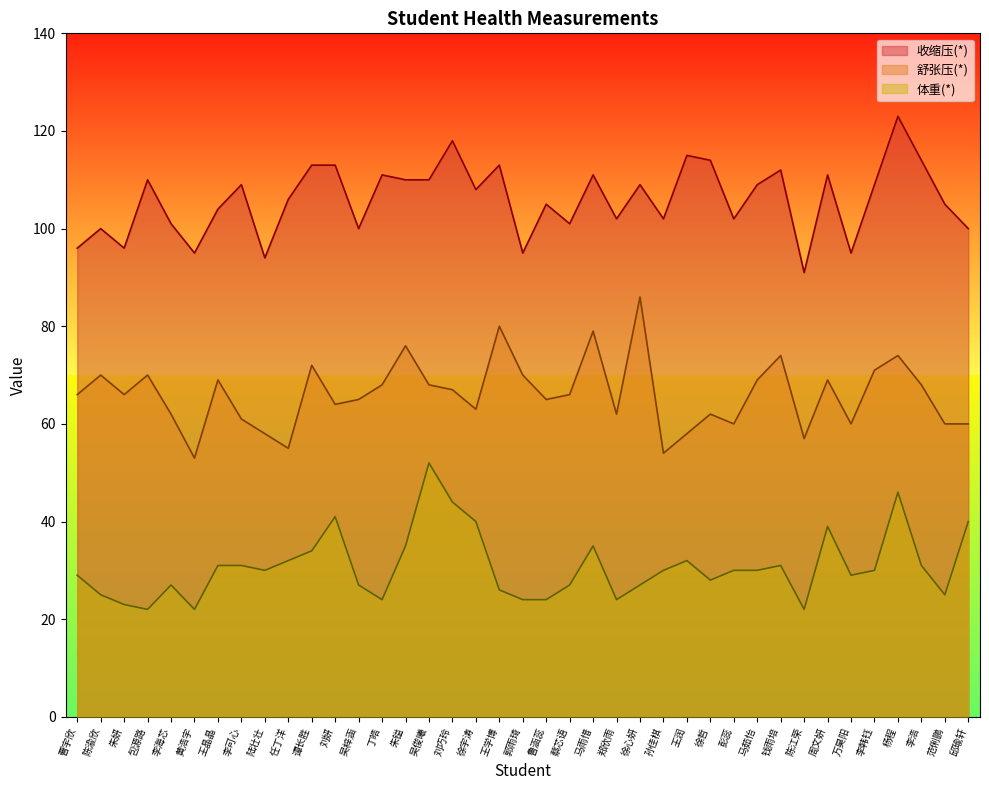

Reading right to left, list all the values displayed in this chart.

收缩压(*): 100	105	114	123	109	95	111	91	112	109	102	114	115	102	109	102	111	101	105	95	113	108	118	110	110	111	100	113	113	106	94	109	104	95	101	110	96	100	96
舒张压(*): 60	60	68	74	71	60	69	57	74	69	60	62	58	54	86	62	79	66	65	70	80	63	67	68	76	68	65	64	72	55	58	61	69	53	62	70	66	70	66
体重(*): 40	25	31	46	30	29	39	22	31	30	30	28	32	30	27	24	35	27	24	24	26	40	44	52	35	24	27	41	34	32	30	31	31	22	27	22	23	25	29